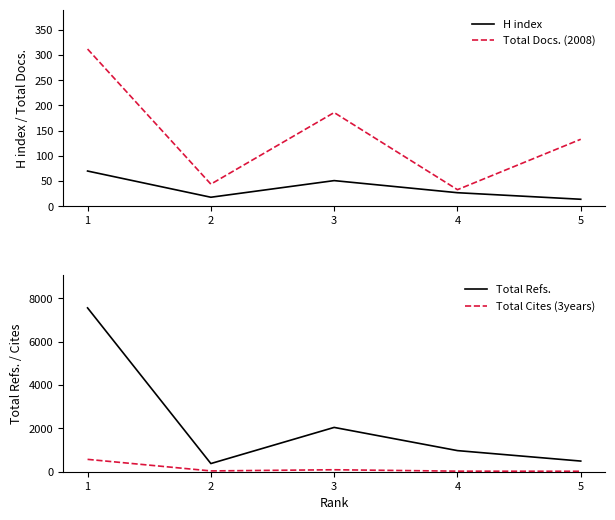

Rank the categories by H index value from highest to lowest.

1, 3, 4, 2, 5